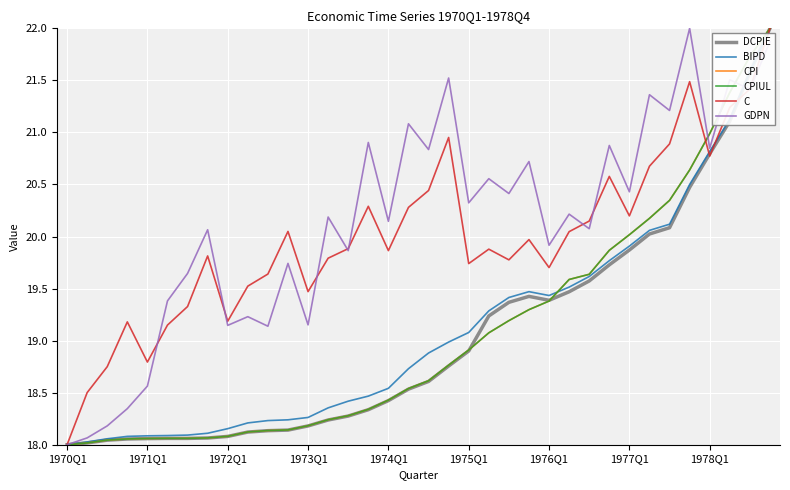

After their last crossing, which series has the higher values: C or CPI?

CPI